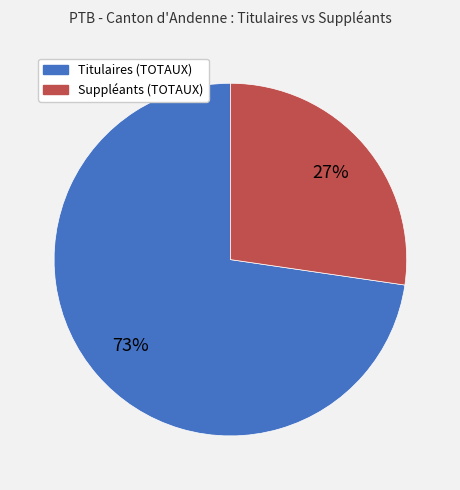

Is the sum of Titulaires (TOTAUX) and Suppléants (TOTAUX) greater than half?

Yes